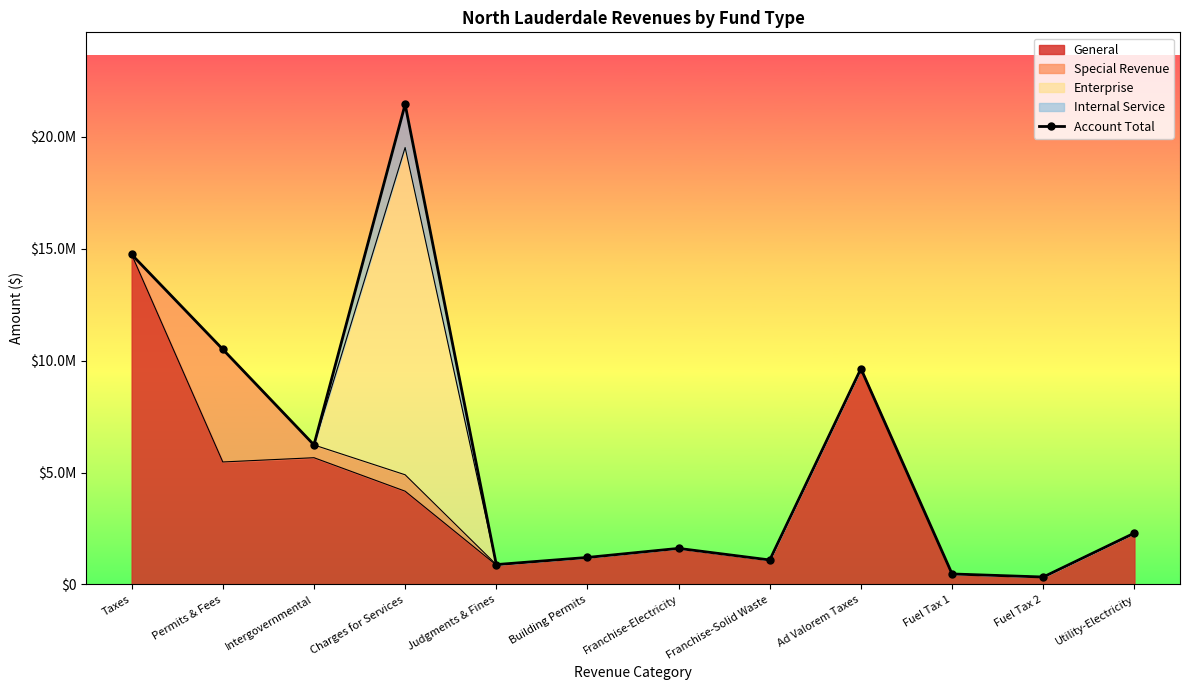

Which category has the lowest value across all series?

Fuel Tax 2